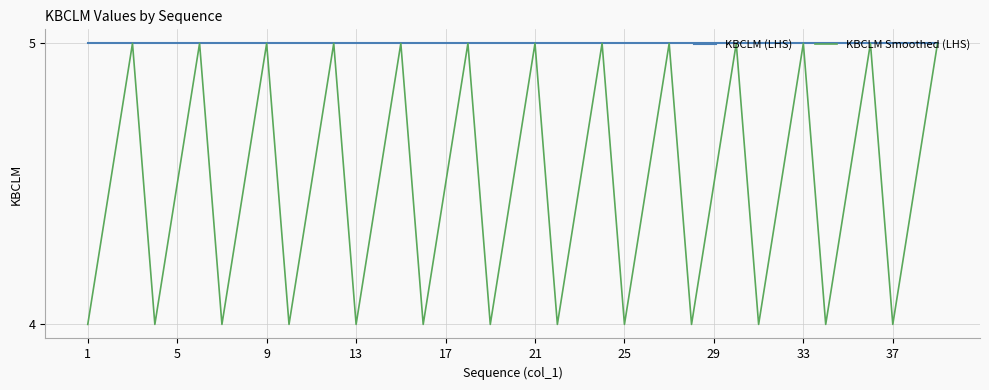

How many interior local peaks does the KBCLM Smoothed (LHS) series have?

12